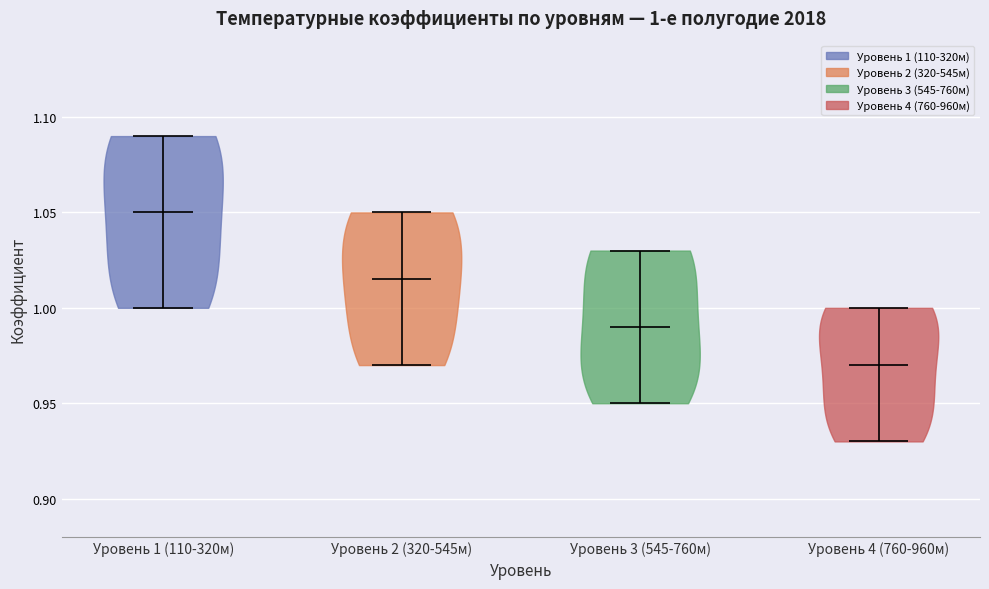

Which violin has the lowest median line?

Уровень 4 (760-960м)